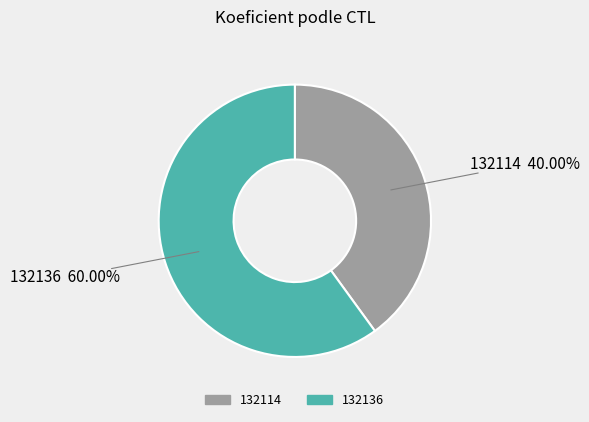

What is the smallest slice in the pie chart?

132114